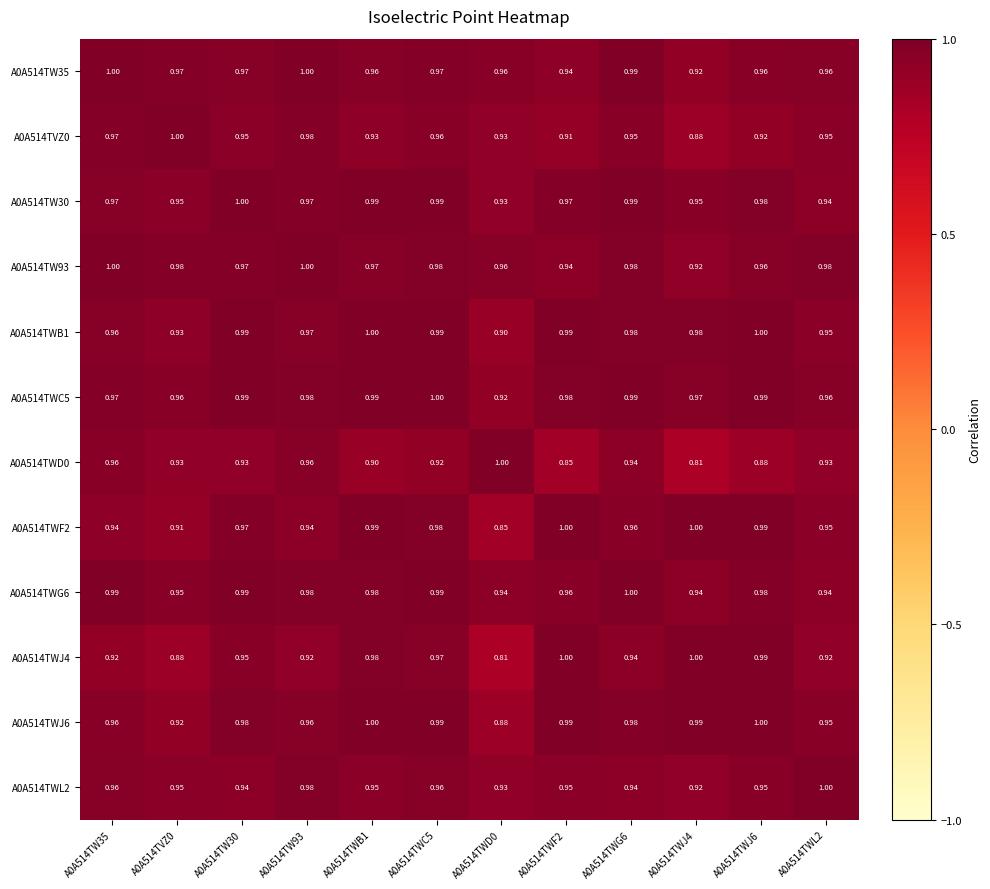

Is the value of A0A514TWL2 at A0A514TVZ0 greater than the value of A0A514TWG6 at A0A514TW93?

No